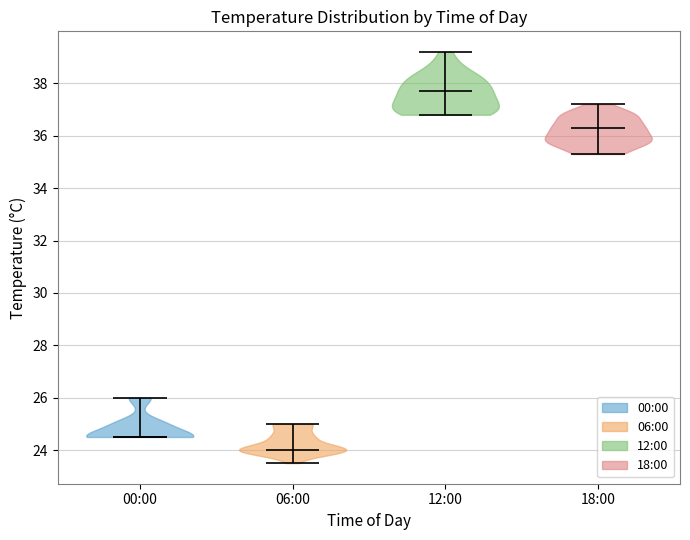

Reading left to right, read every violin against the y-axis: where its median line is, and the lowest and highest points it reaches. The values are not printed on the chart, so give them approximately, as read against the axis.

00:00: median line 24.6, lowest point 24.6, highest point 26.0
06:00: median line 24.0, lowest point 23.6, highest point 25.0
12:00: median line 37.8, lowest point 36.8, highest point 39.2
18:00: median line 36.4, lowest point 35.4, highest point 37.2